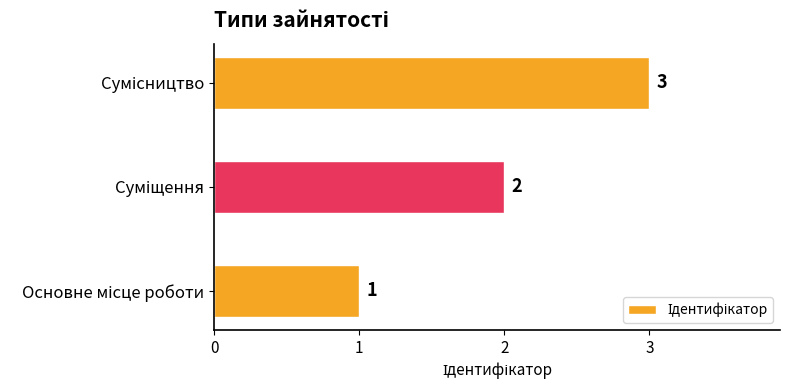

What is the sum of all values?

6